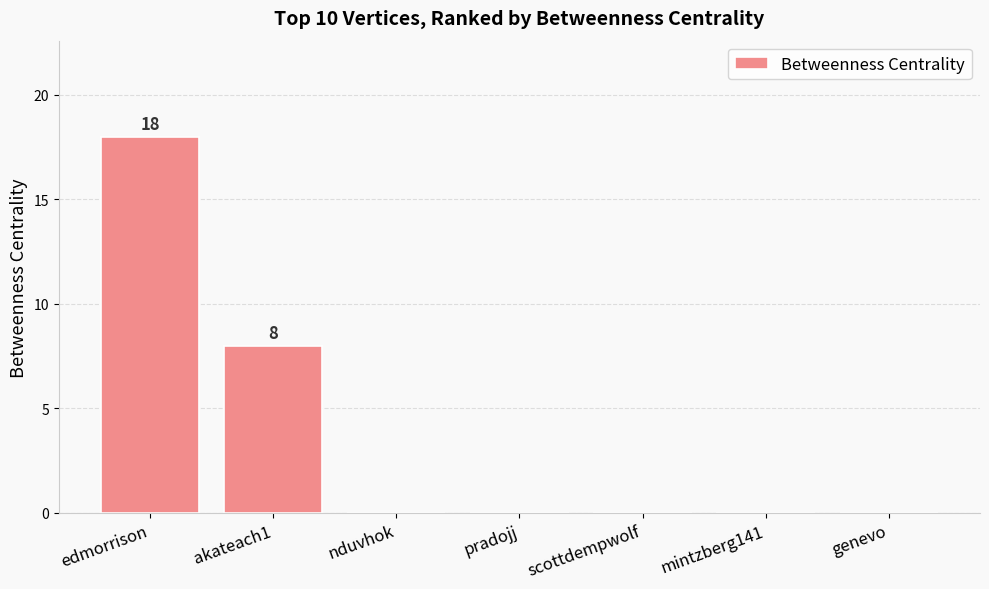

Are the bars horizontal?

No